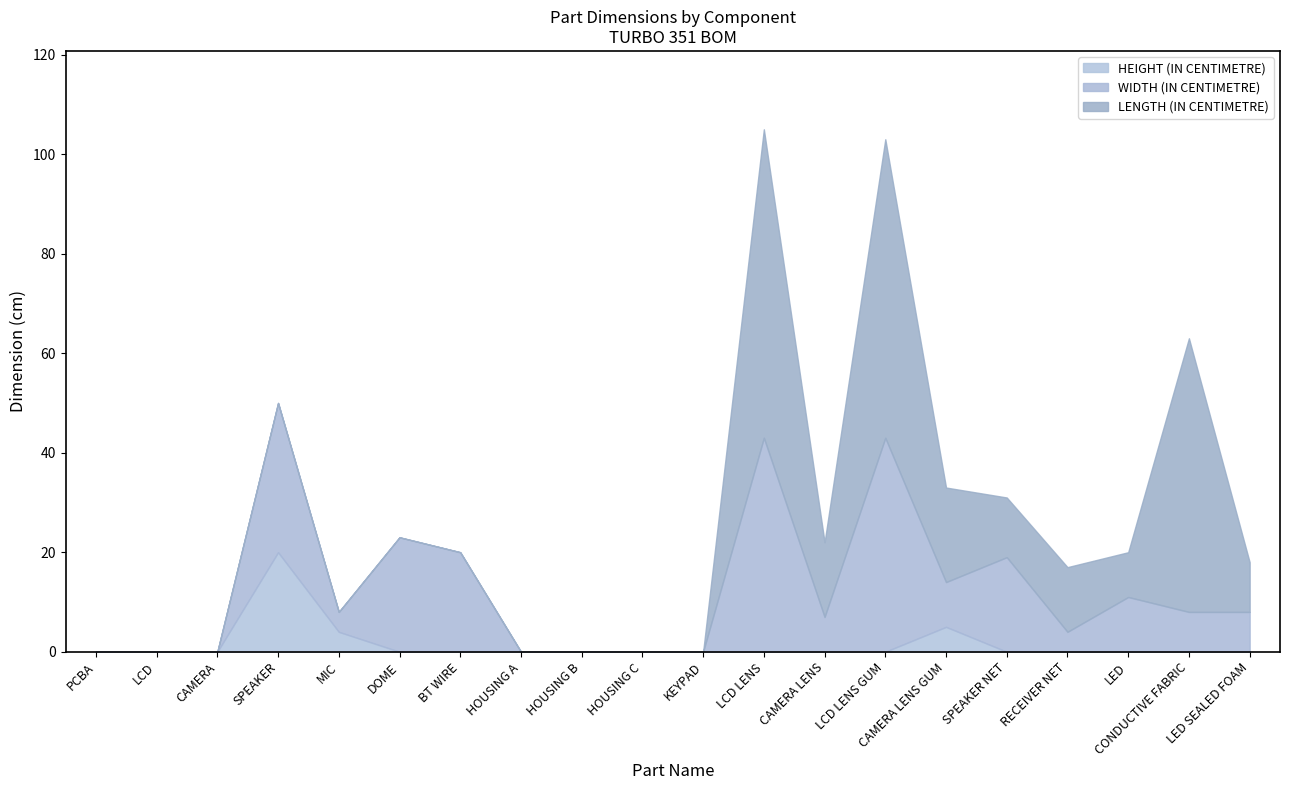

Between CAMERA LENS and CAMERA LENS GUM, which series saw the biggest shift?

HEIGHT (IN CENTIMETRE)